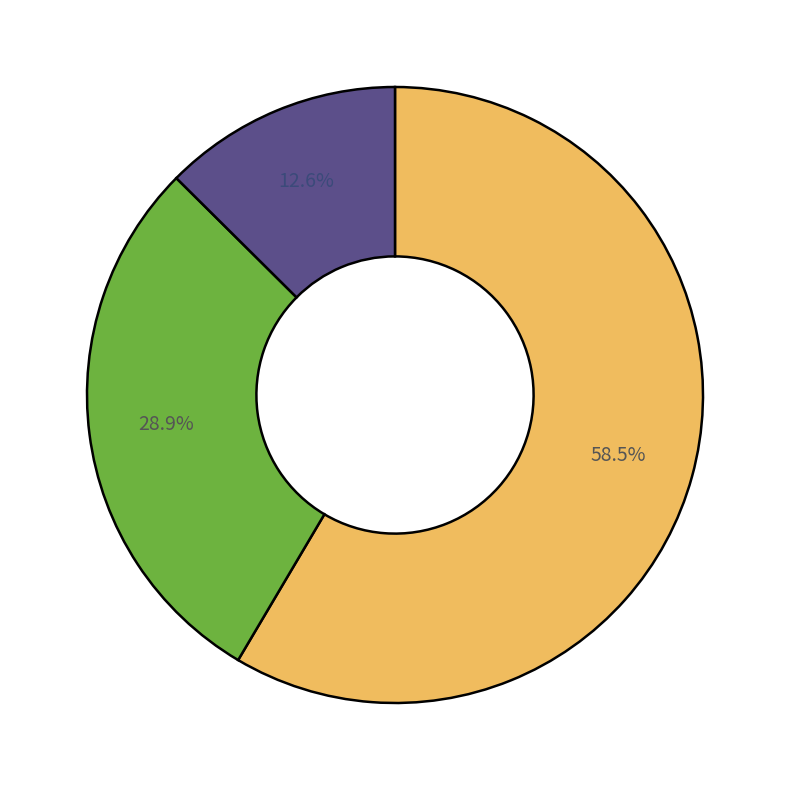

Is there any slice that represents more than half of the pie?

Yes